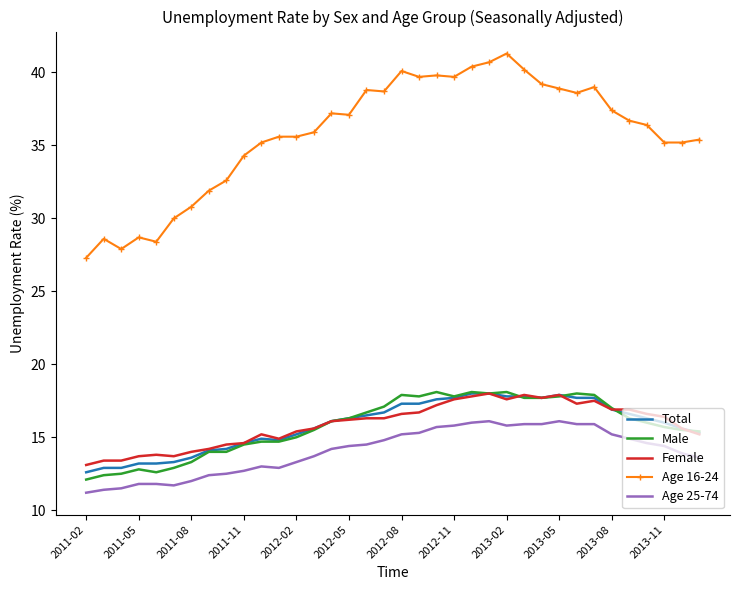

Which series has the largest total across all categories?

Age 16-24